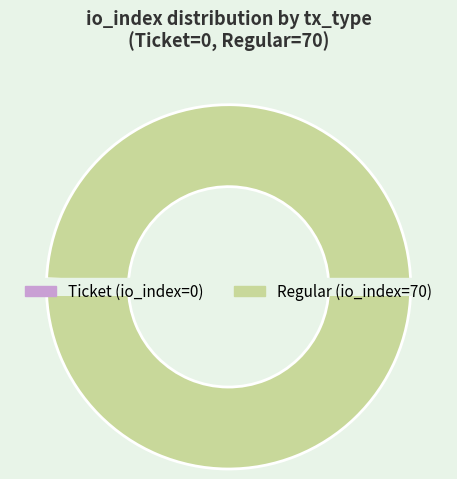

True or false: Ticket accounts for 1% of the total.

False